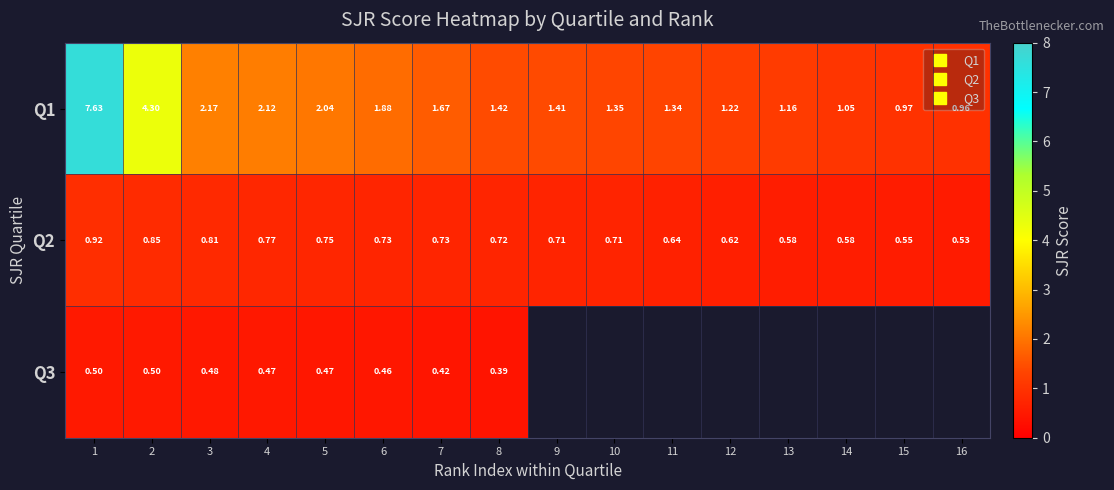

What is the difference between the maximum and minimum values in the Q1 series?

6.7